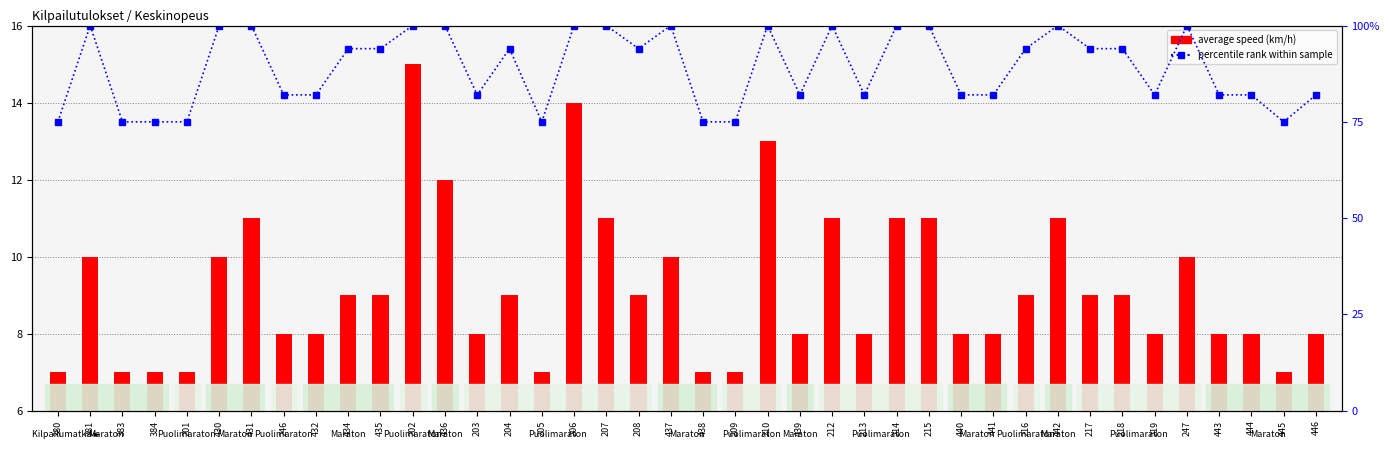

At how many categories does at least one series exceed 7?

40